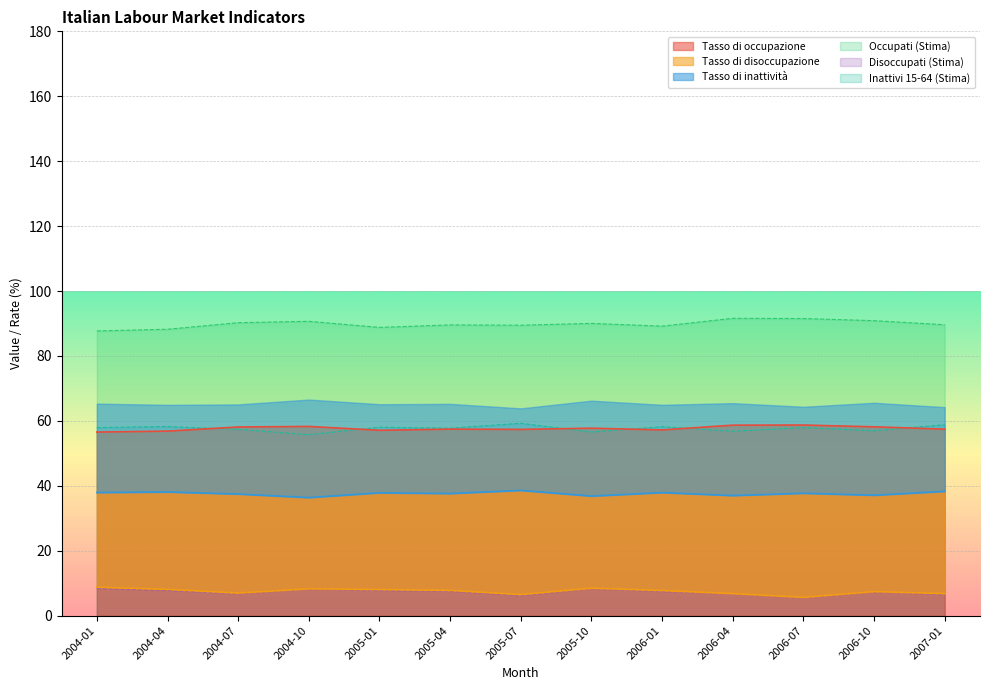

What is the label of the 9th point from the left?

2006-01